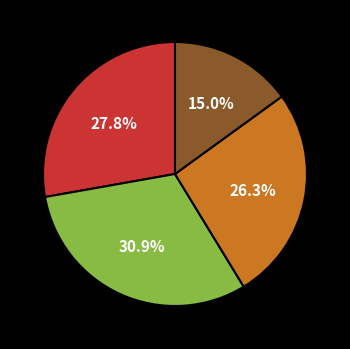

Is there any slice that represents more than half of the pie?

No